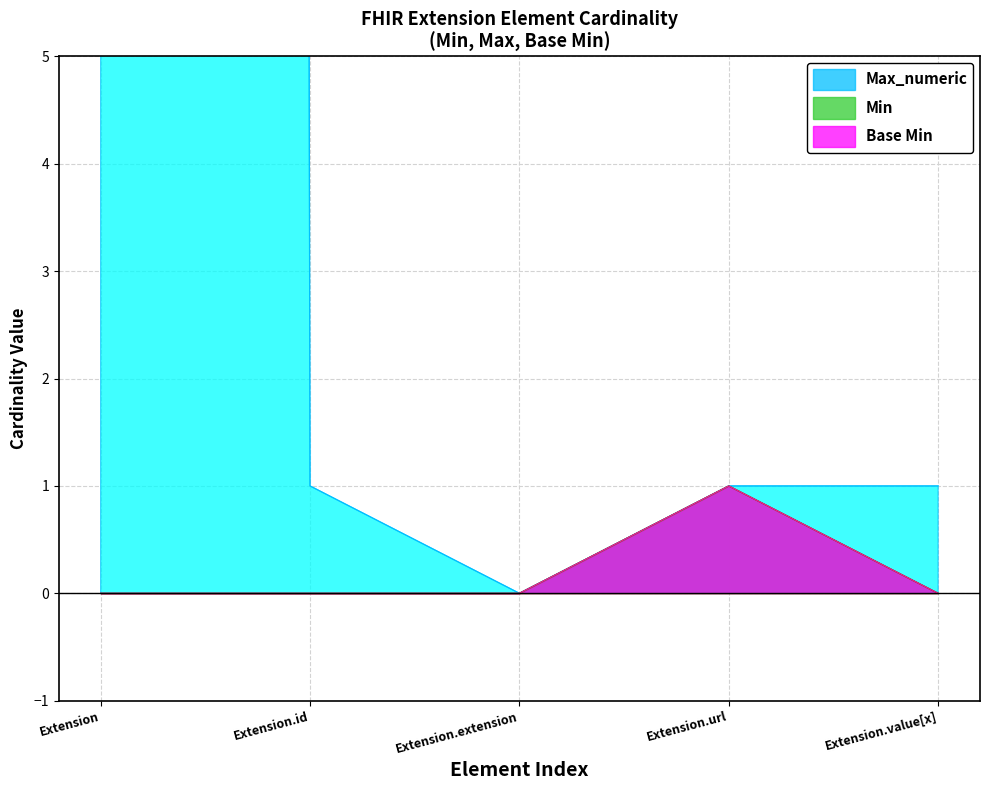

Rank the series by their maximum value, from highest to lowest.

Max_numeric, Min, Base Min